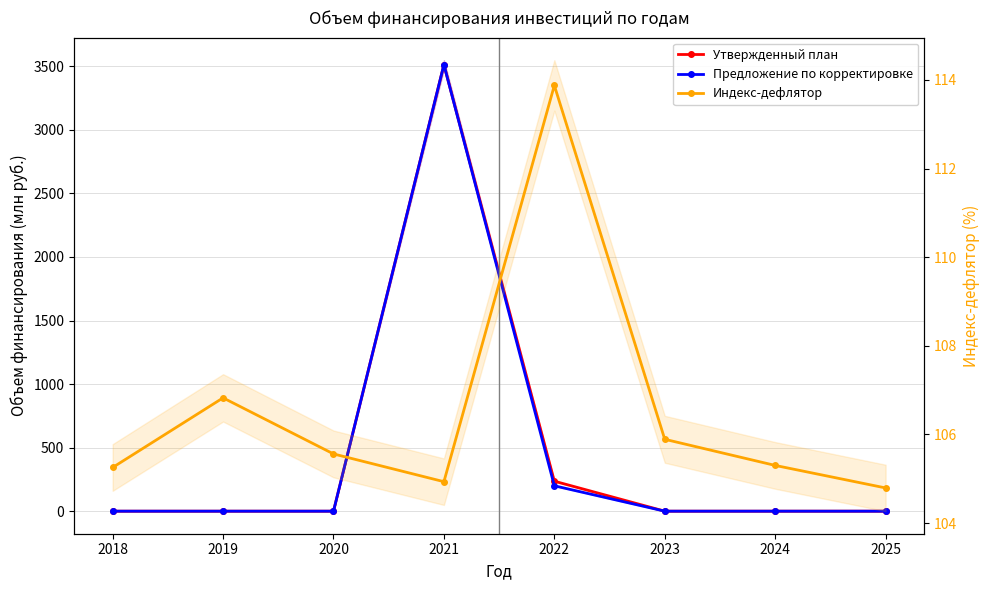

What are all the series names shown in the legend?

Утвержденный план, Предложение по корректировке, Индекс-дефлятор